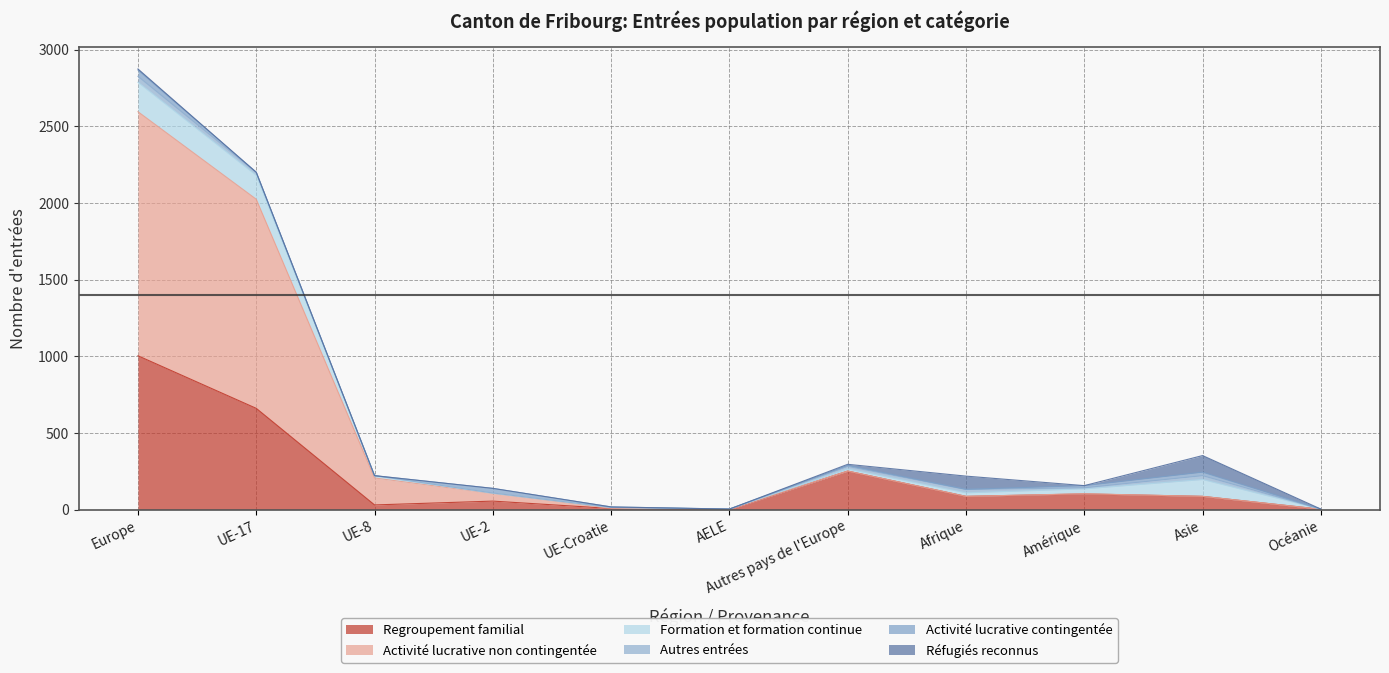

True or false: Réfugiés reconnus and Activité lucrative non contingentée intersect in this chart.

True